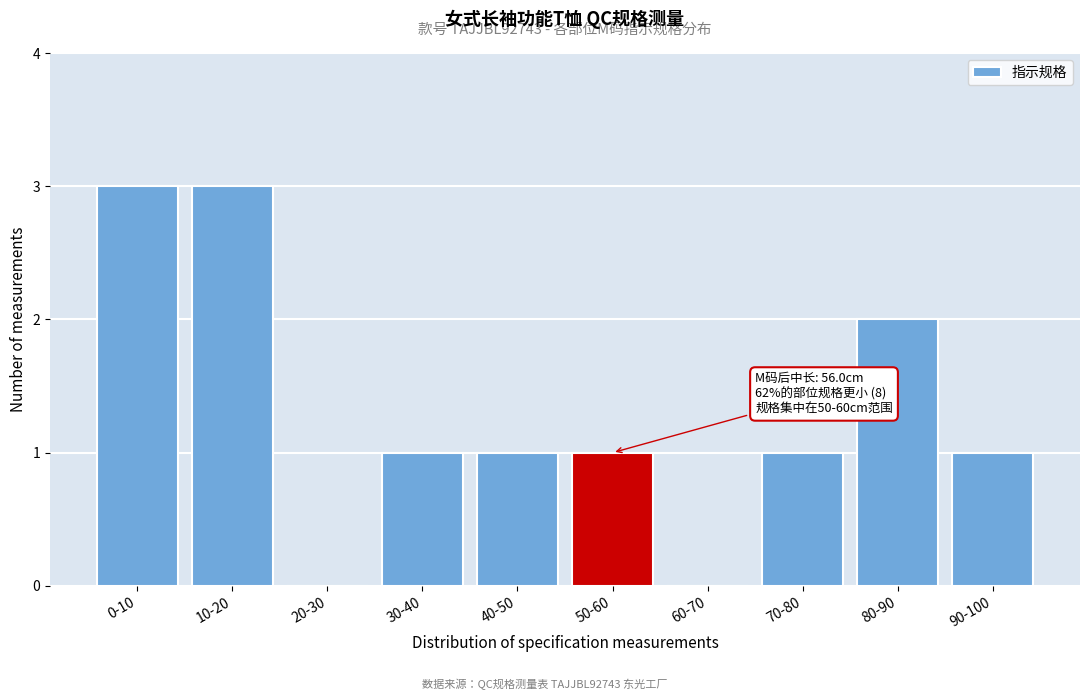

Reading left to right, what are all the values shown in this chart?

0-10=3	10-20=3	20-30=0	30-40=1	40-50=1	50-60=1	60-70=0	70-80=1	80-90=2	90-100=1